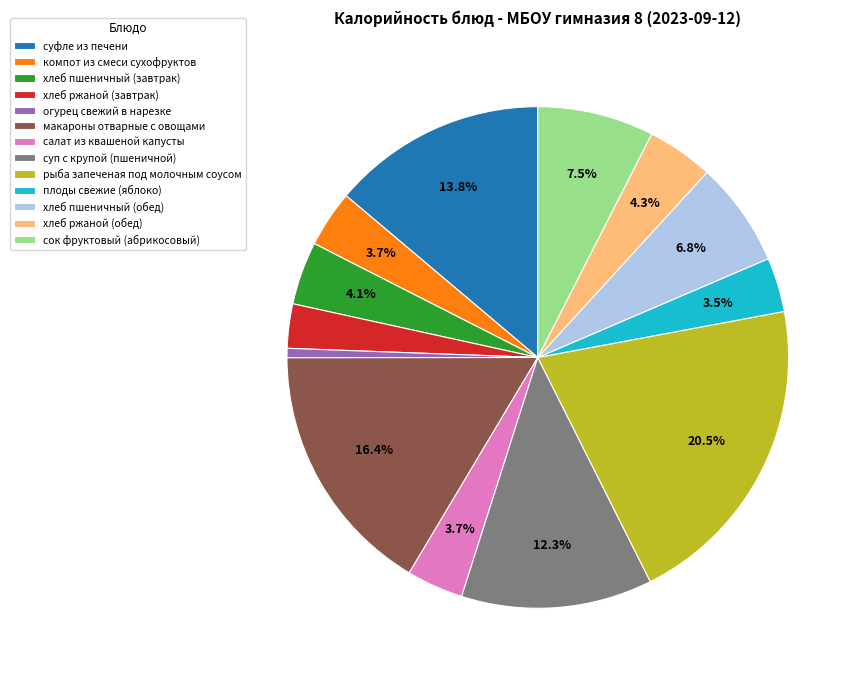

Is the sum of компот из смеси сухофруктов and суфле из печени greater than half?

No